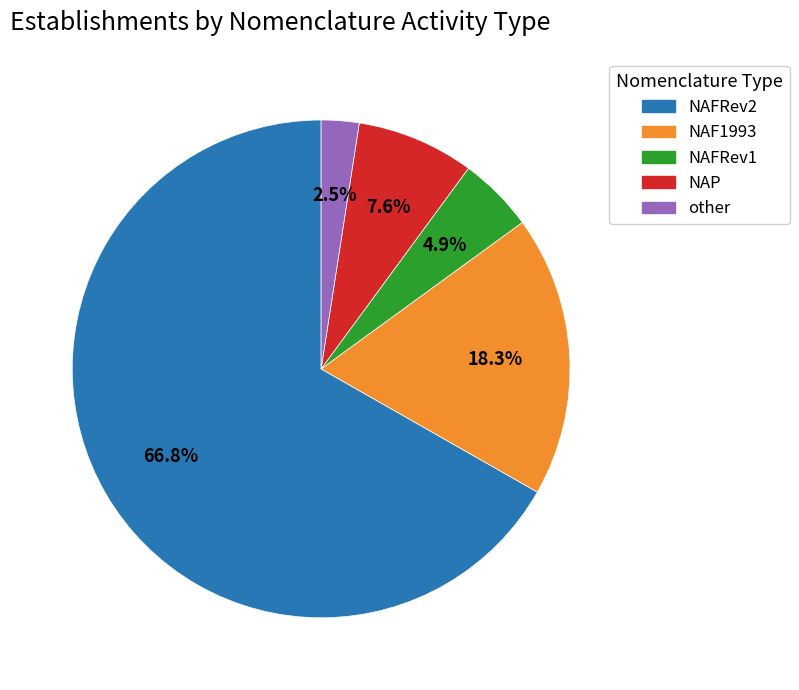

What percentage do NAP and NAF1993 together represent?

25.9%